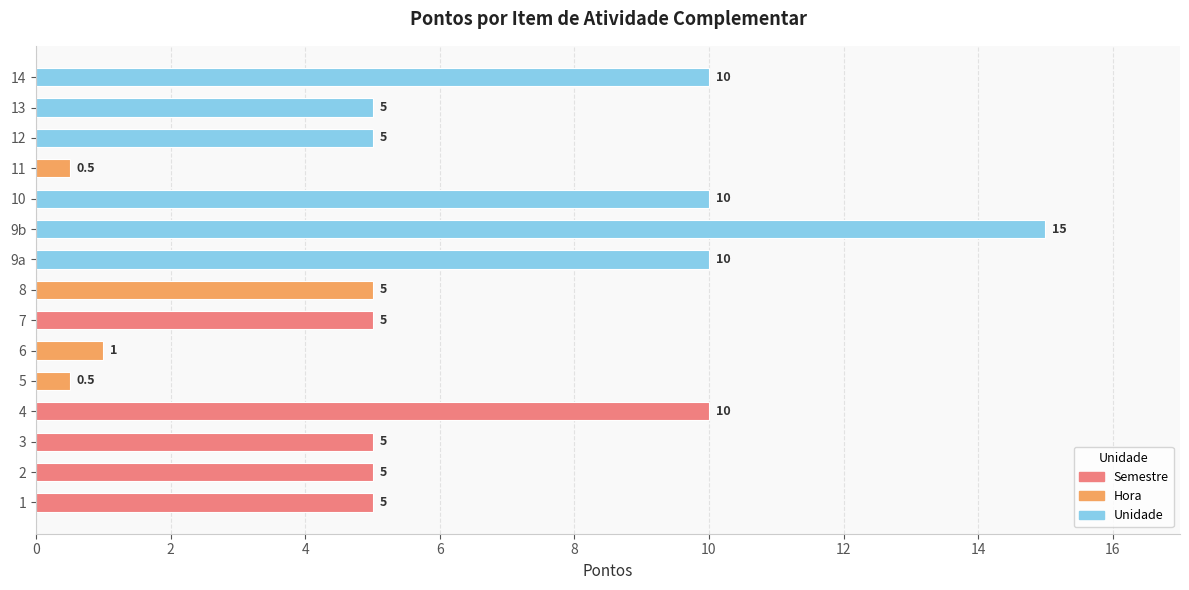

True or false: the data shows 0.9 at 8.

False